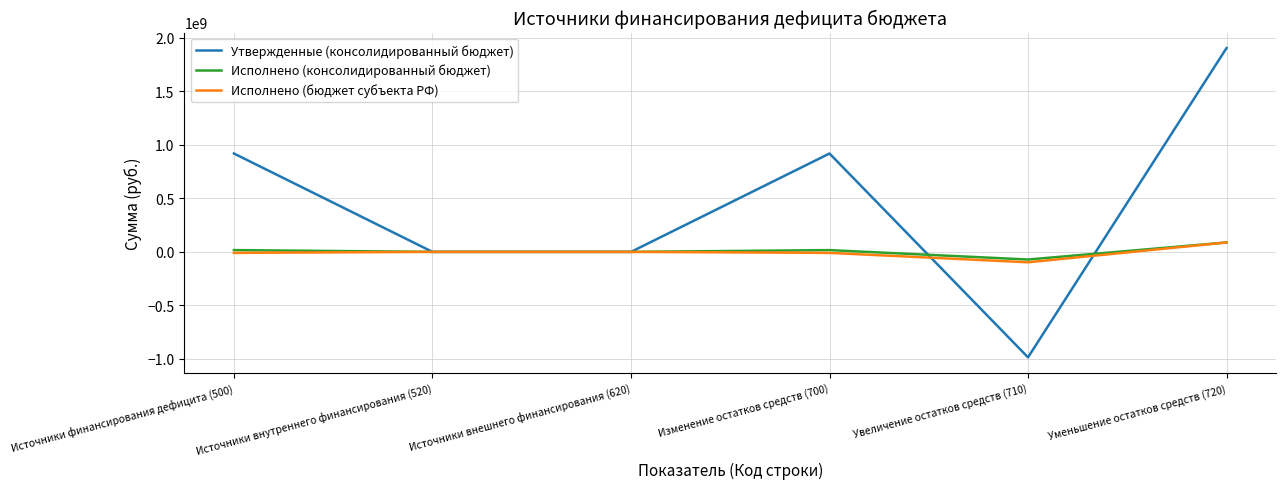

Where does the Исполнено (консолидированный бюджет) series first go above 16560152?

Источники финансирования дефицита (500)